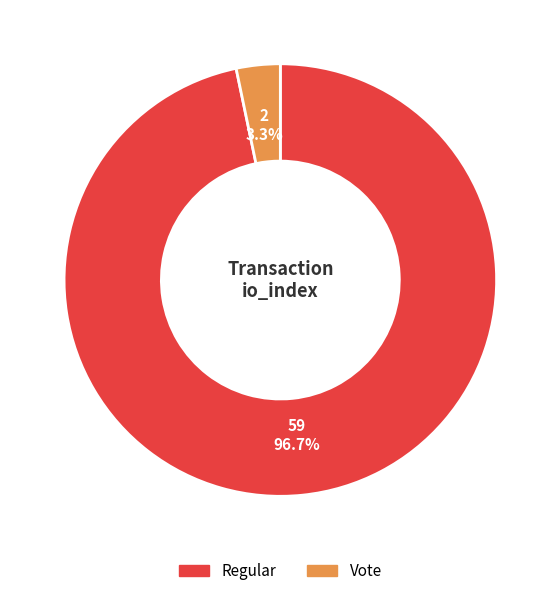

Combined, what portion of the pie is Vote and Regular?

100.0%